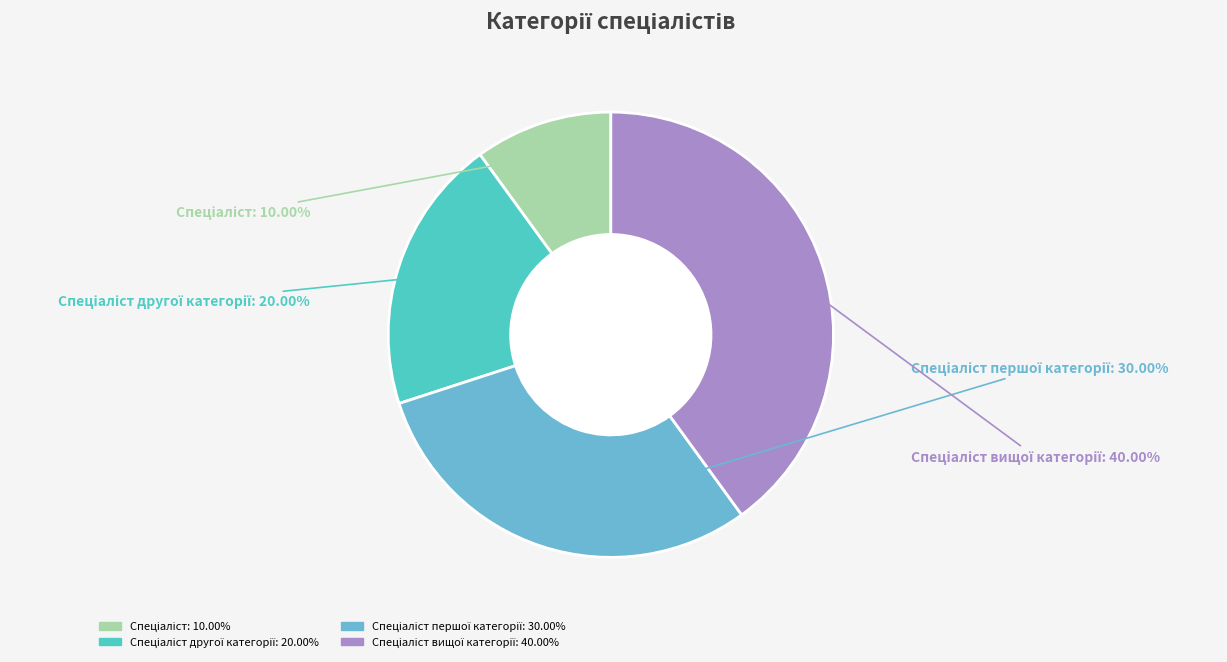

How many slices are in this pie chart?

4